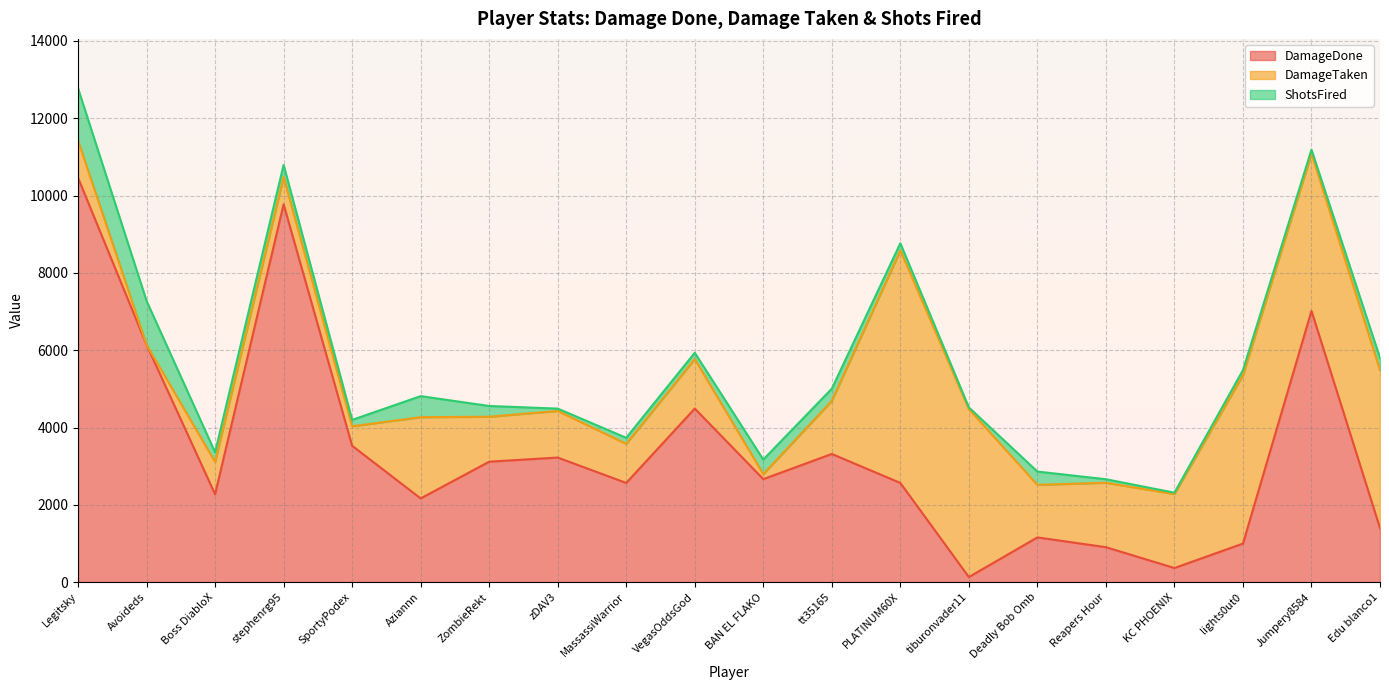

What is the difference between the highest and lowest values at KC PHOENIX?

1879